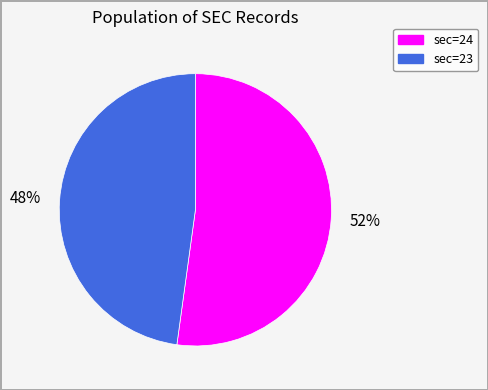

To the nearest percent, what is the difference between the largest and smallest slice percentages?

4%